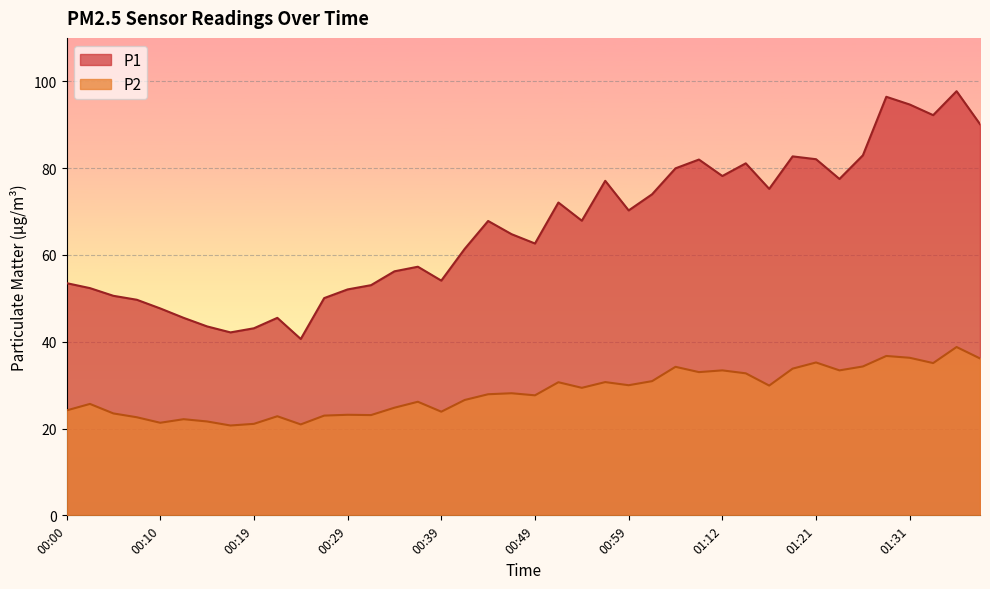

Where does the P1 series first go above 67?

00:44